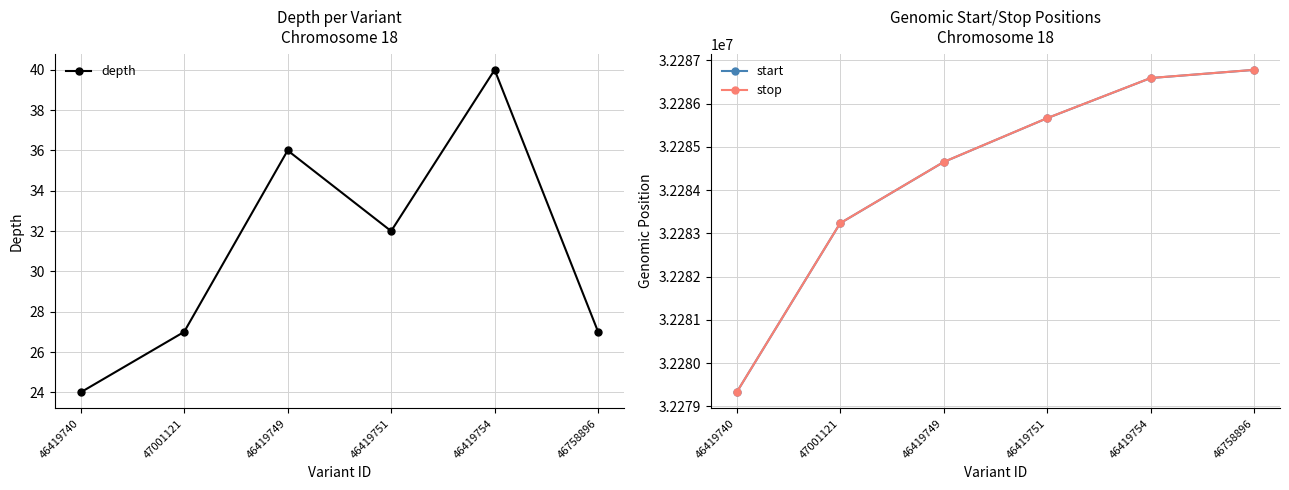

What is the sum of the start values at 46419754 and 46419751?

64572250